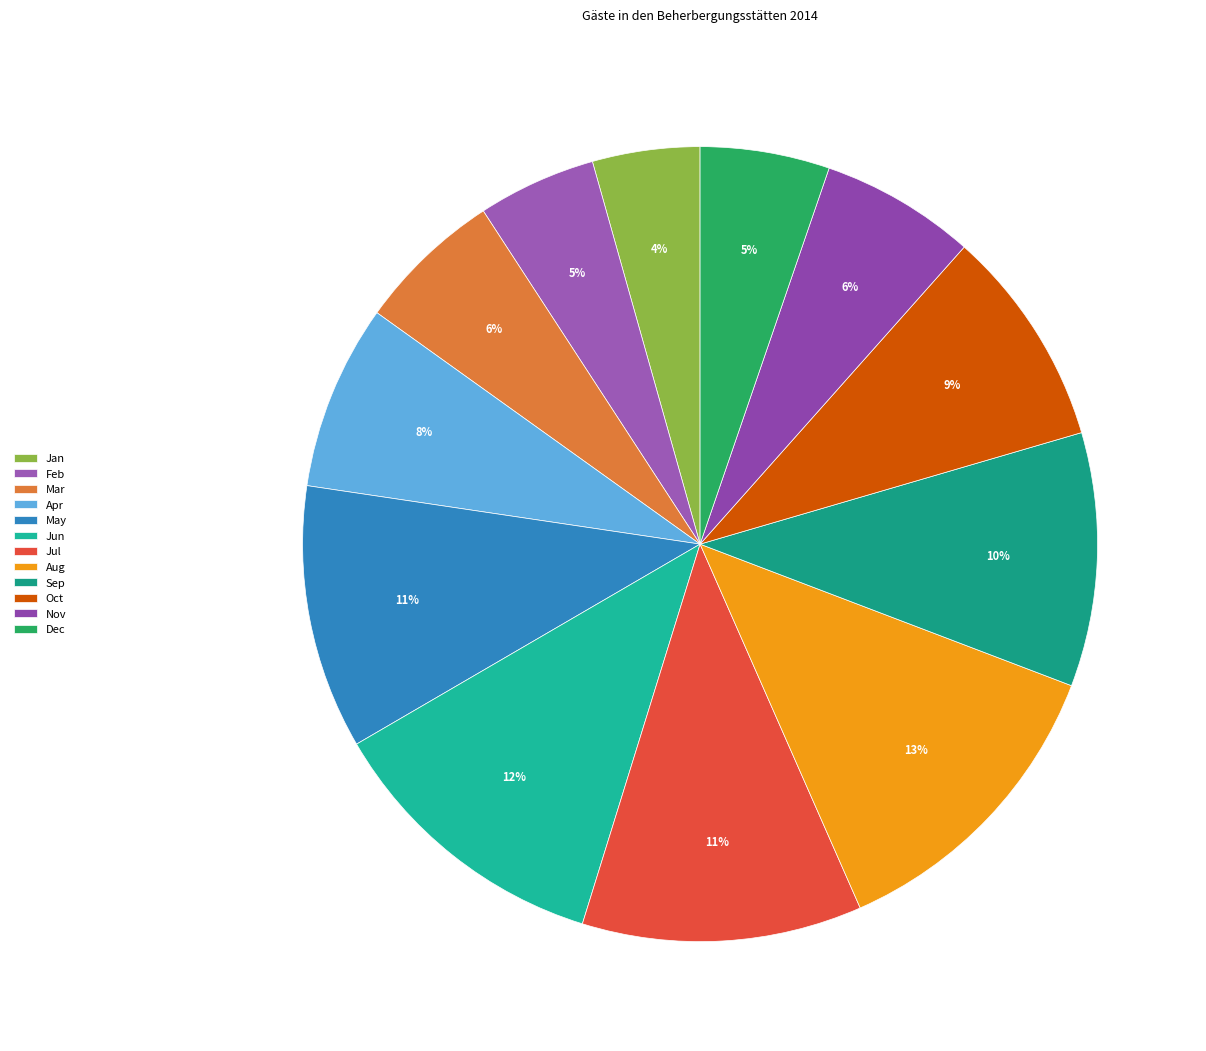

Count the number of slices in the pie.

12